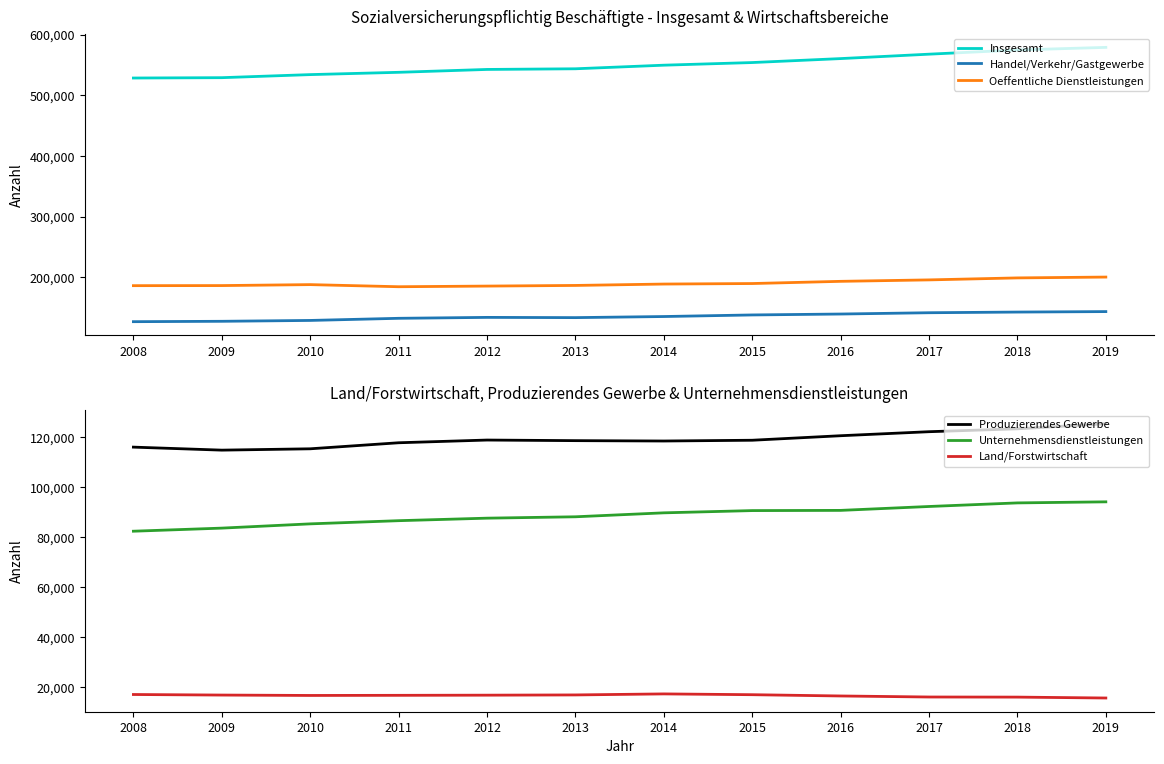

What is the sum of the Oeffentliche Dienstleistungen values at 2016 and 2009?

379460